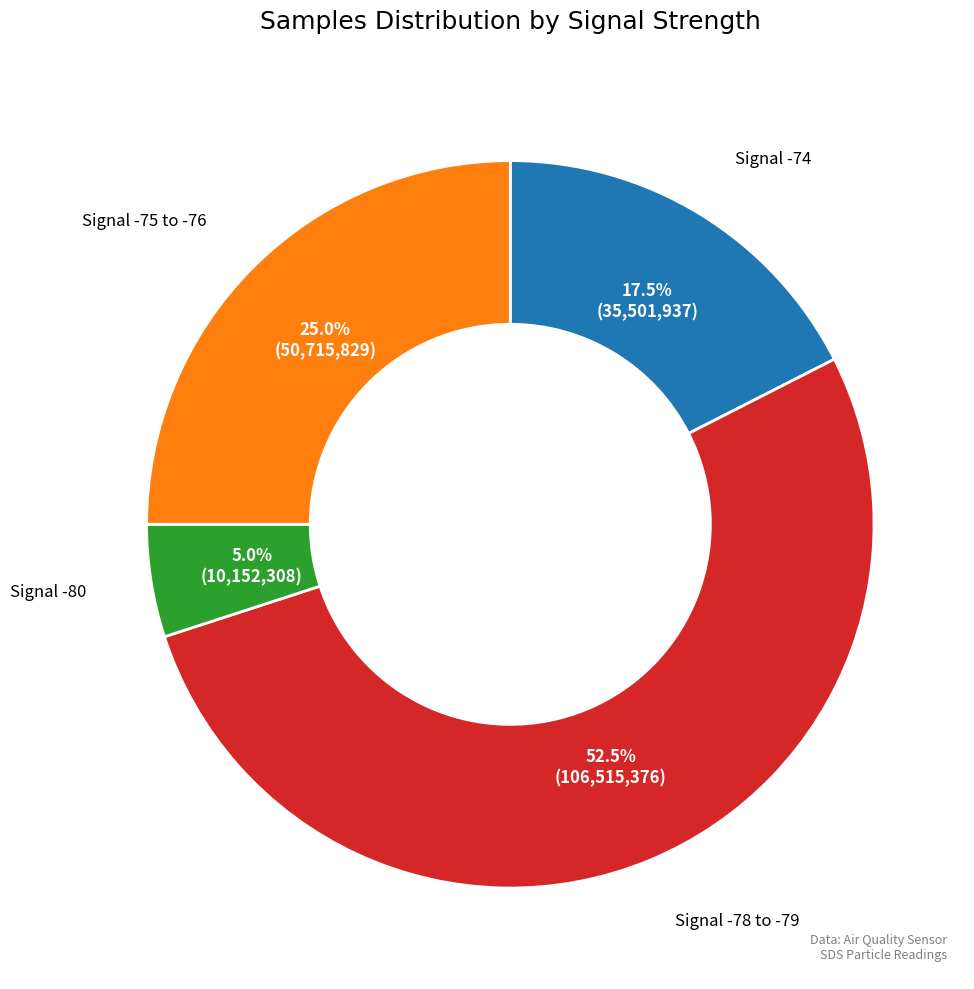

Does any single category account for the majority?

Yes